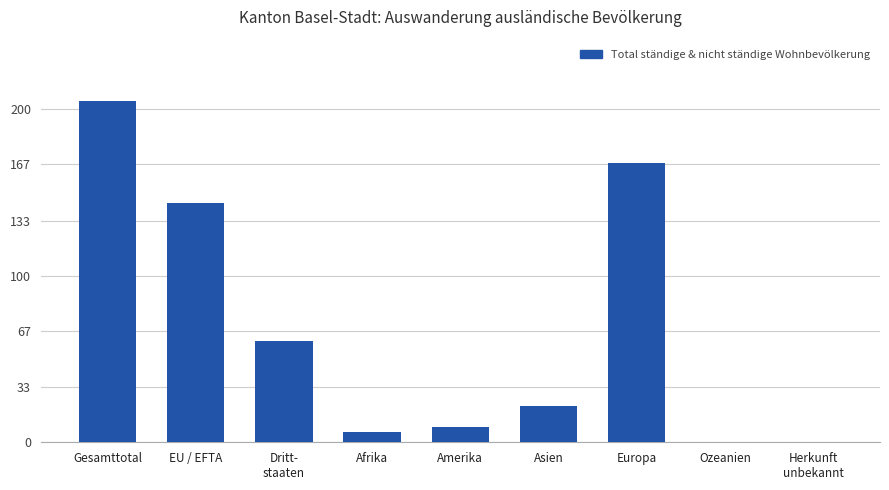

Reading left to right, extract all data points from this chart.

Gesamttotal=205	EU / EFTA=144	Dritt-
staaten=61	Afrika=6	Amerika=9	Asien=22	Europa=168	Ozeanien=0	Herkunft
unbekannt=0